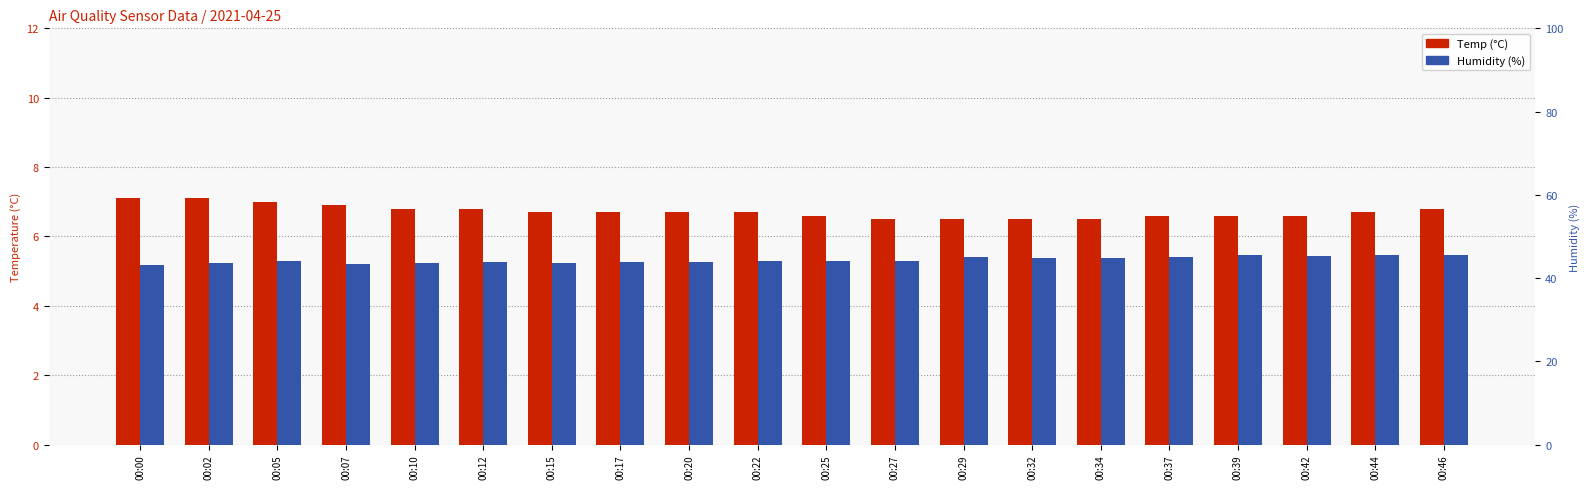

Which series has the widest spread of values?

Humidity